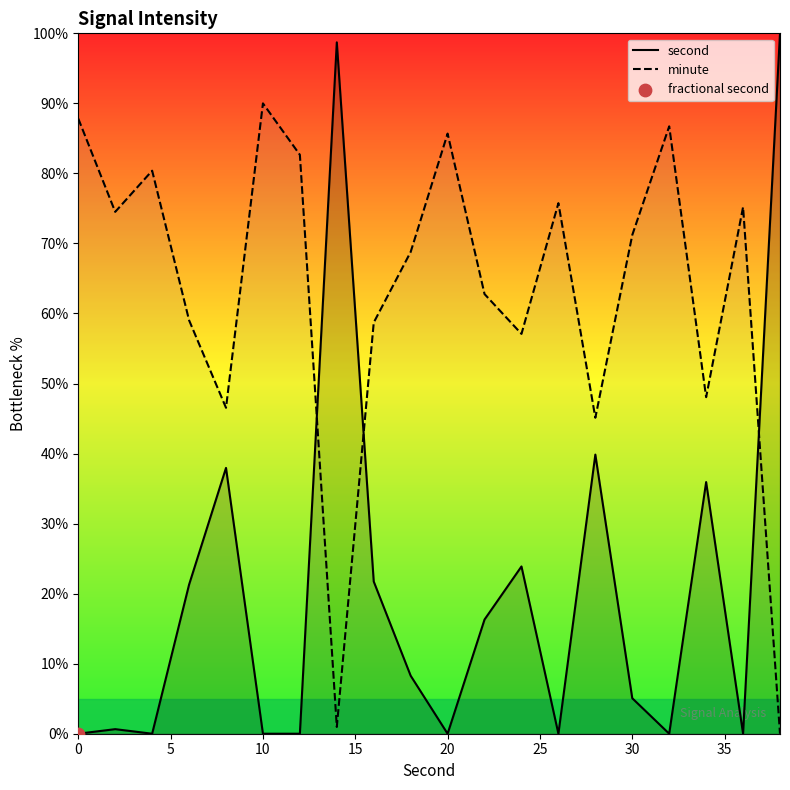

Which series has the largest Y range (max minus min)?

second